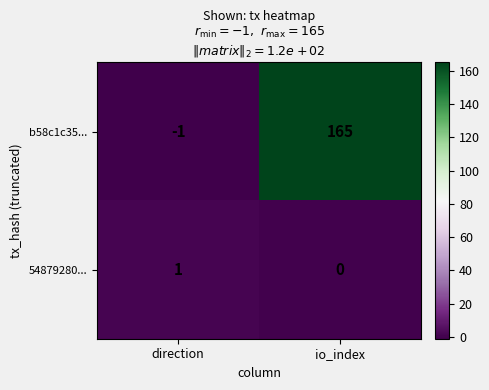

At which label is b58c1c35... closest to 82?

direction